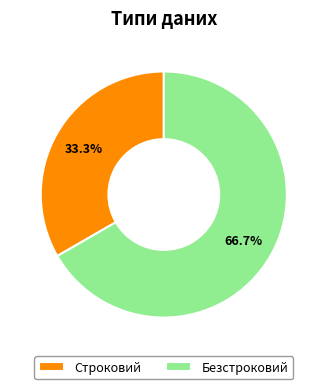

To the nearest percent, what is the average slice percentage?

50%